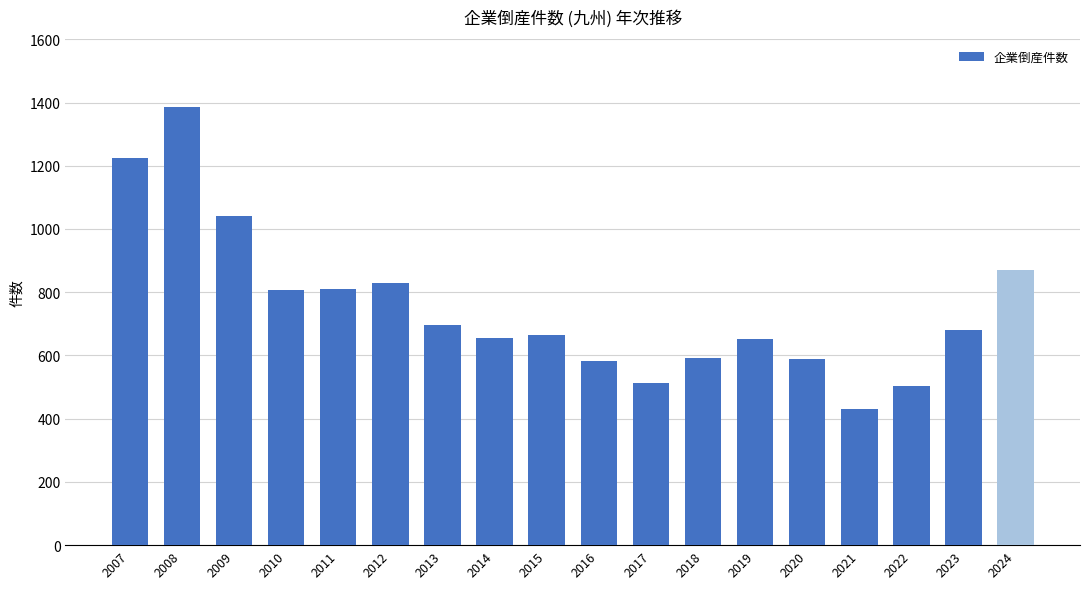

The value at 2015 is 664. True or false?

True